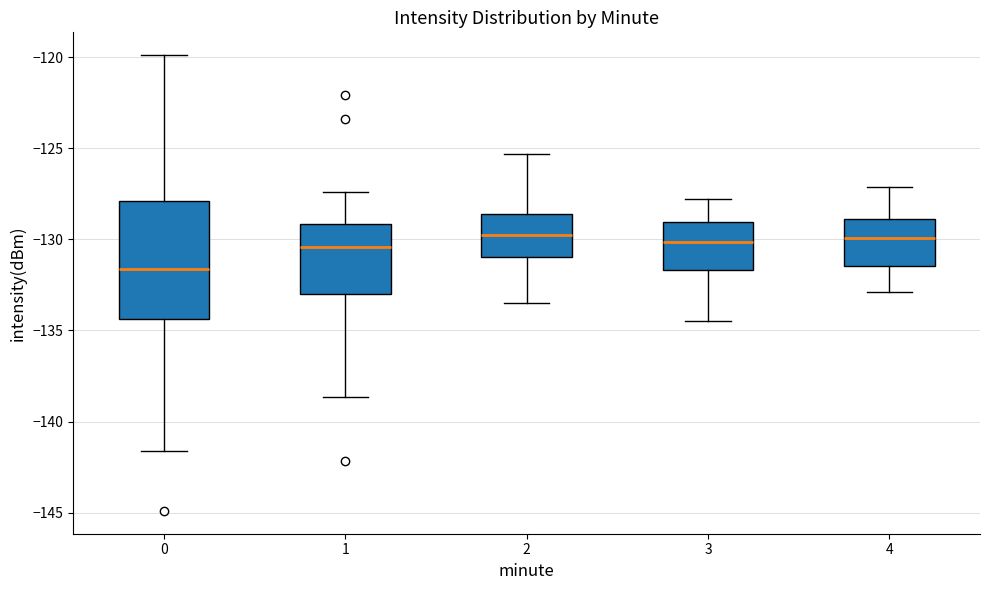

Reading left to right, transcribe this box plot: for each box, give where its median line is, the range the box spans, and where its two whiskers end, as read against the y-axis. The values are not printed on the chart, so give them approximately, as read against the axis.

0: median -131.5, box -134.5 to -128.0, whiskers -141.5 to -120.0
1: median -130.5, box -133.0 to -129.0, whiskers -138.5 to -127.5
2: median -129.5, box -131.0 to -128.5, whiskers -133.5 to -125.5
3: median -130.0, box -131.5 to -129.0, whiskers -134.5 to -128.0
4: median -130.0, box -131.5 to -129.0, whiskers -133.0 to -127.0